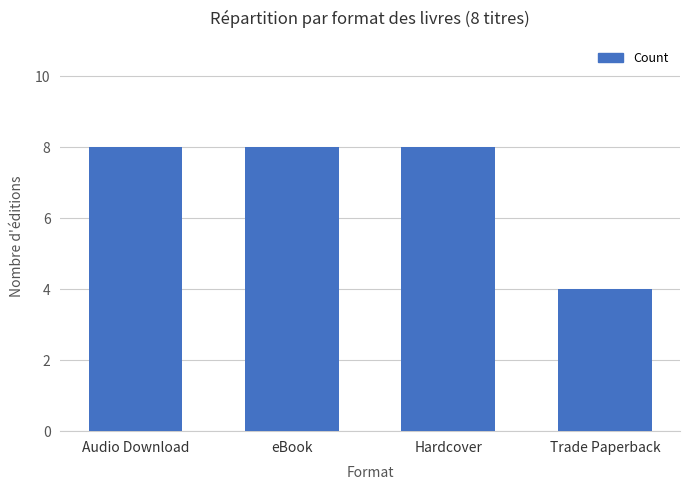

What is the value of the 3rd bar from the left?

8